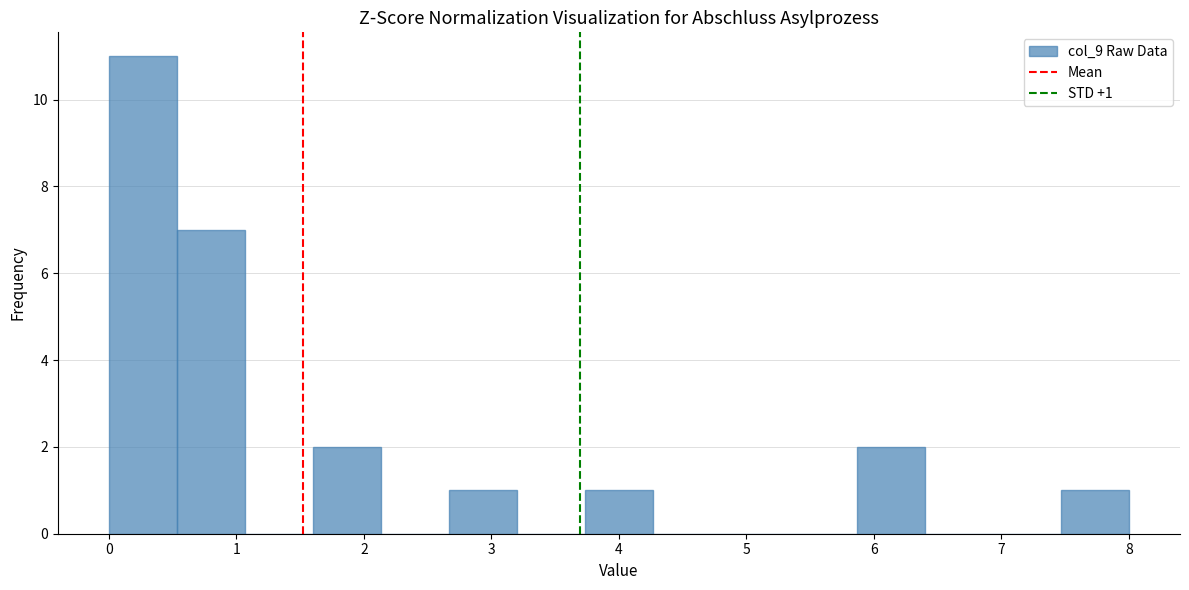

Which range on the x-axis has the tallest bar?

0.0 to 0.5